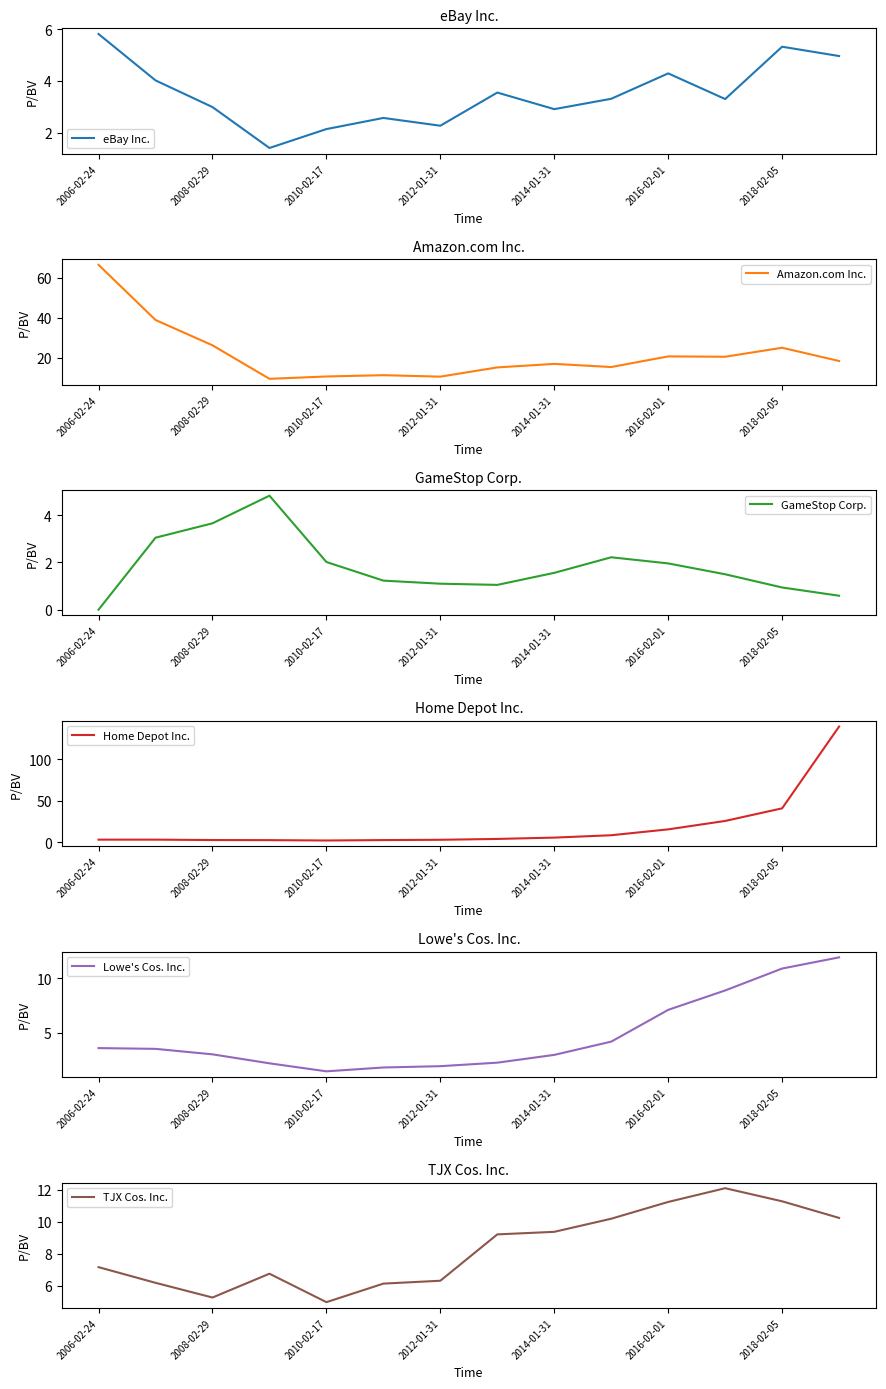

How many interior local valleys does the Home Depot Inc. series have?

1